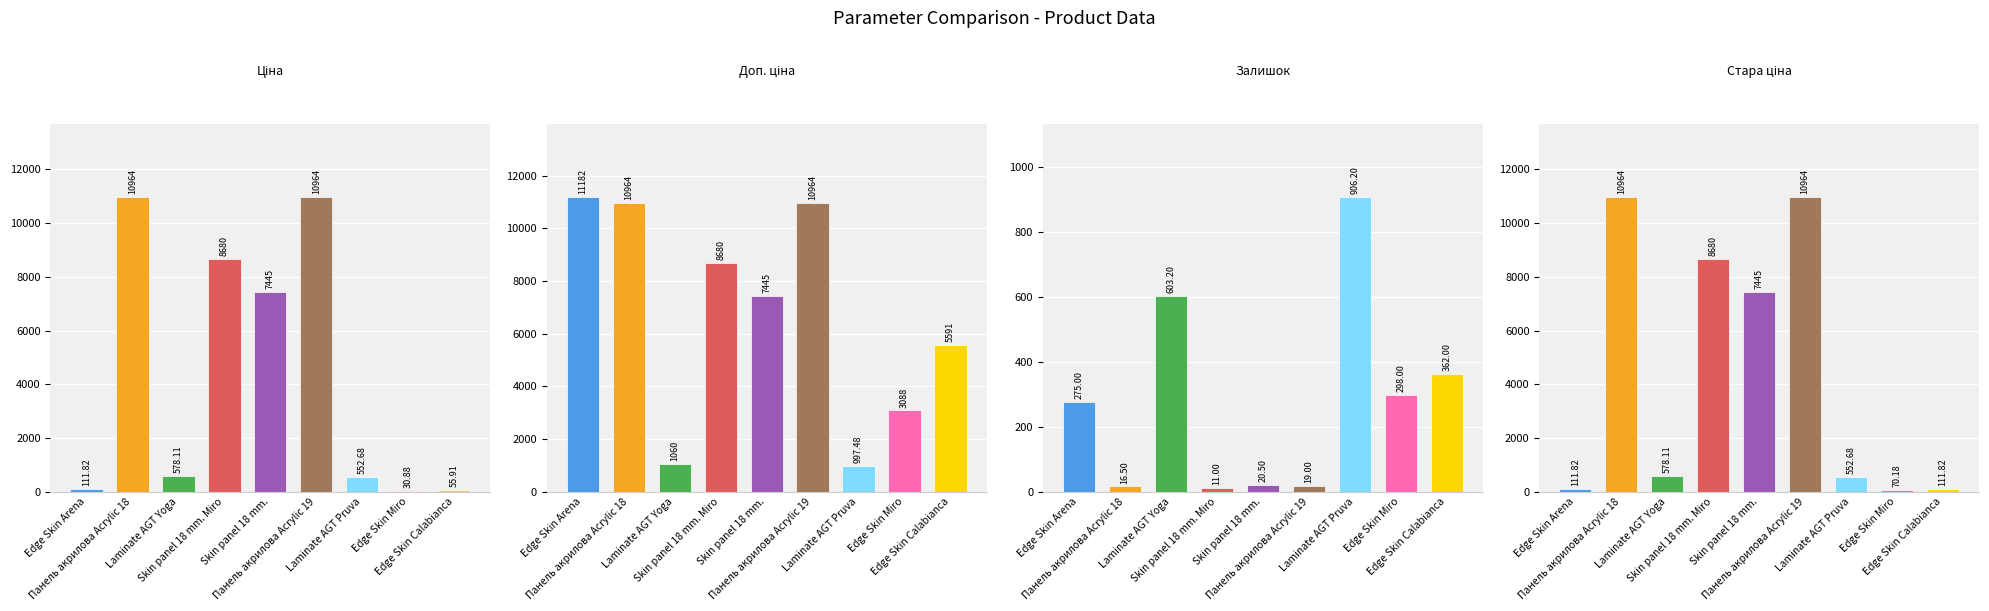

How many values in the Ціна series exceed 578?

5